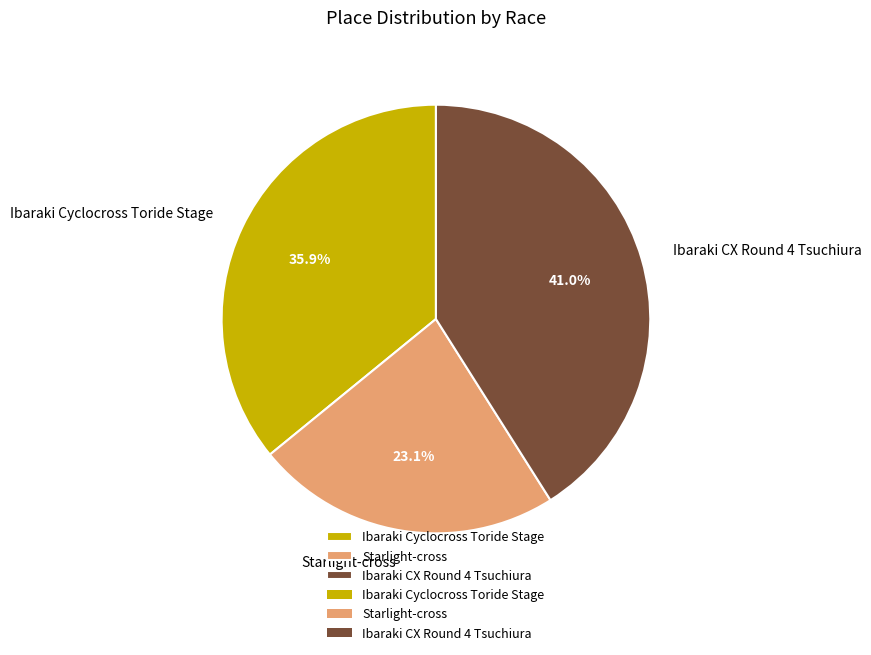

Combined, do Ibaraki Cyclocross Toride Stage and Starlight-cross account for over 50%?

Yes